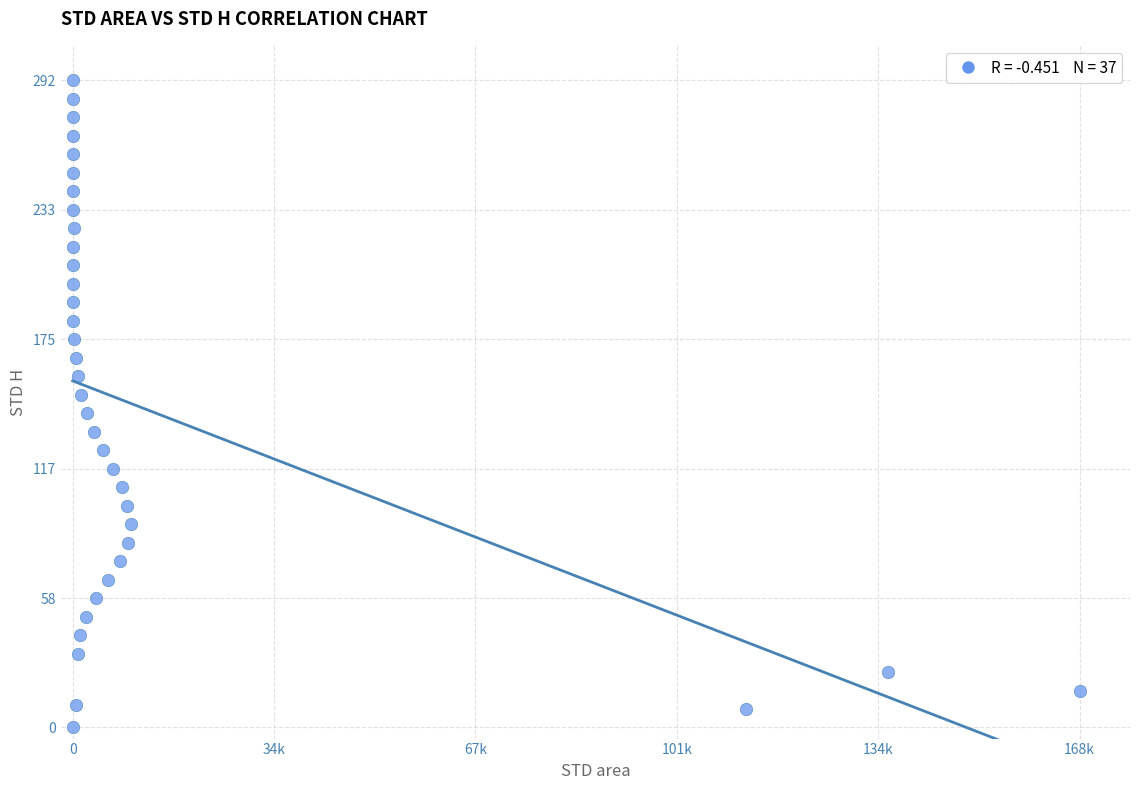

What is the range of Y values (max minus min)?

291.7